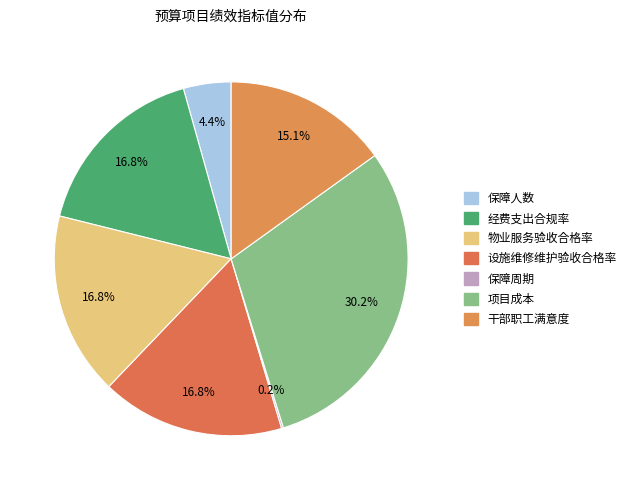

What percentage do 保障周期 and 保障人数 together represent?

4.5%